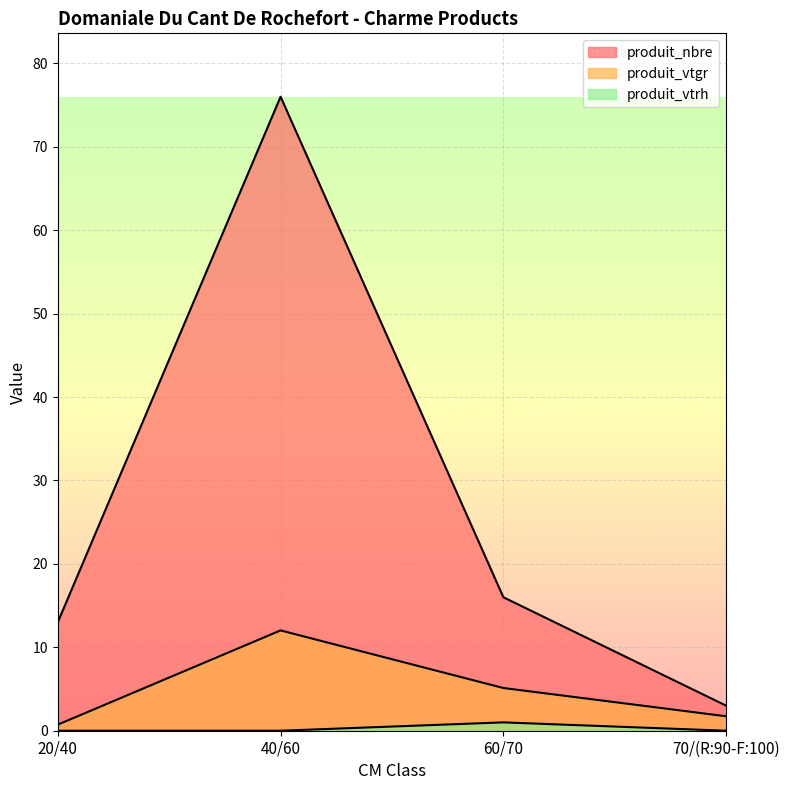

Reading left to right, what are all the values shown in this chart?

produit_nbre: 13.0	76.0	16.0	3.0
produit_vtgr: 0.7	12.0	5.1	1.7
produit_vtrh: 0.0	0.0	1.0	0.0